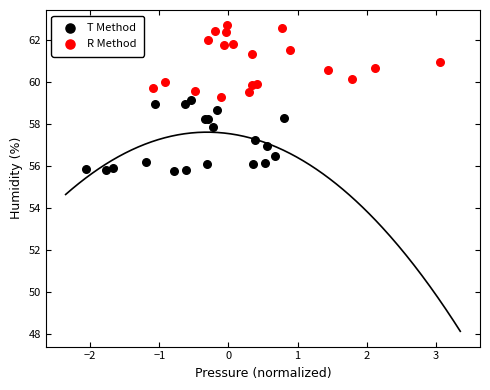

Which series reaches the maximum Y coordinate?

R Method